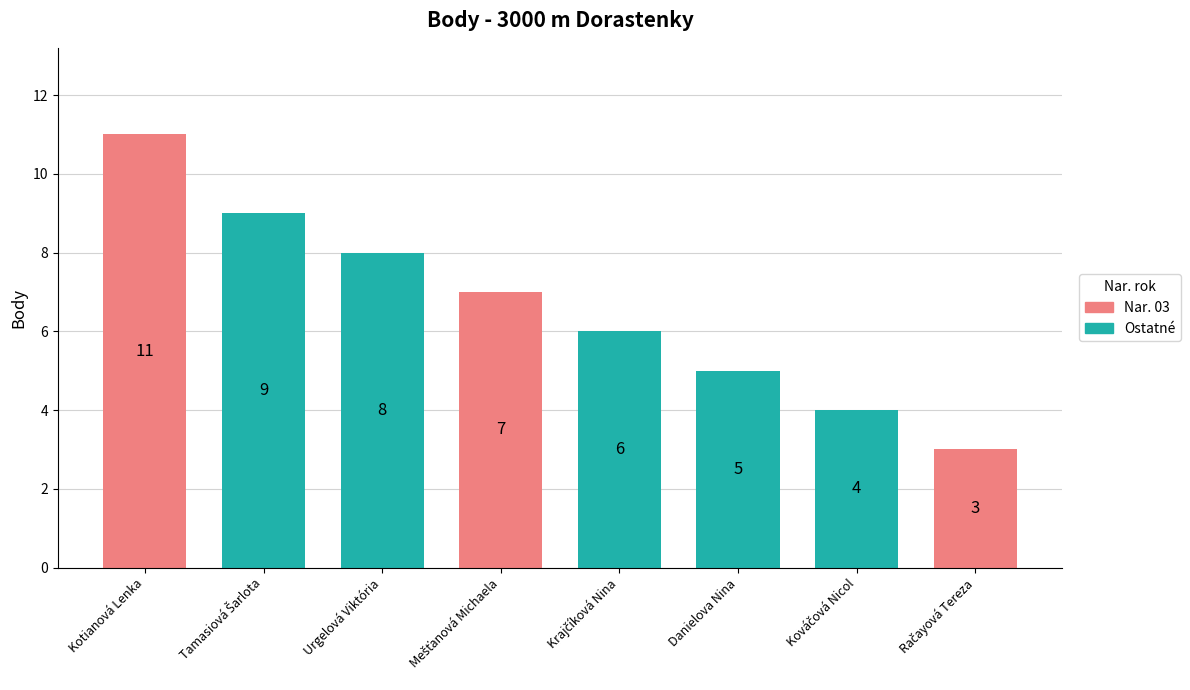

What is the label of the 1st bar from the right?

Račayová Tereza